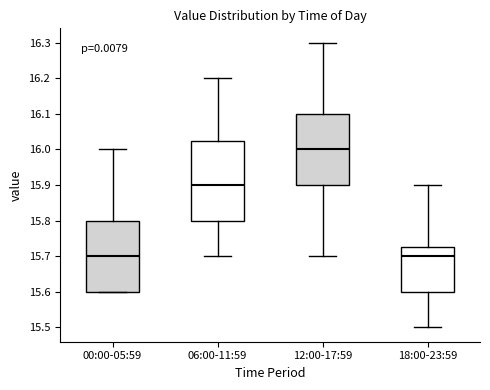

Where is the upper edge of the box for 12:00-17:59 on the y-axis? The values are not printed on the chart, so give them approximately, as read against the axis.

16.10